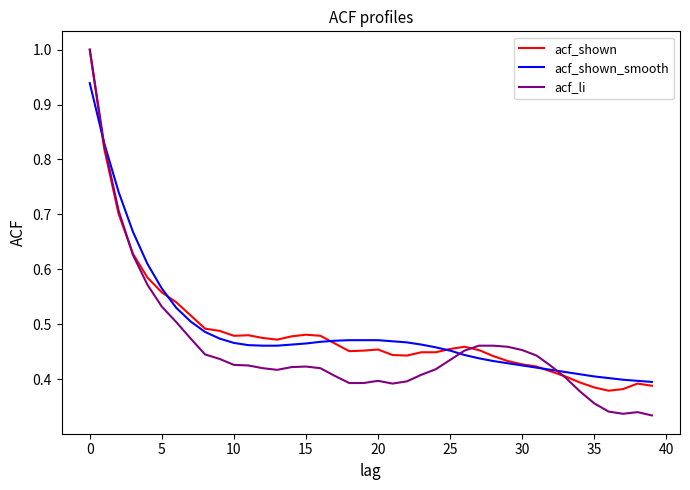

Which series has the largest range (max minus min)?

acf_li